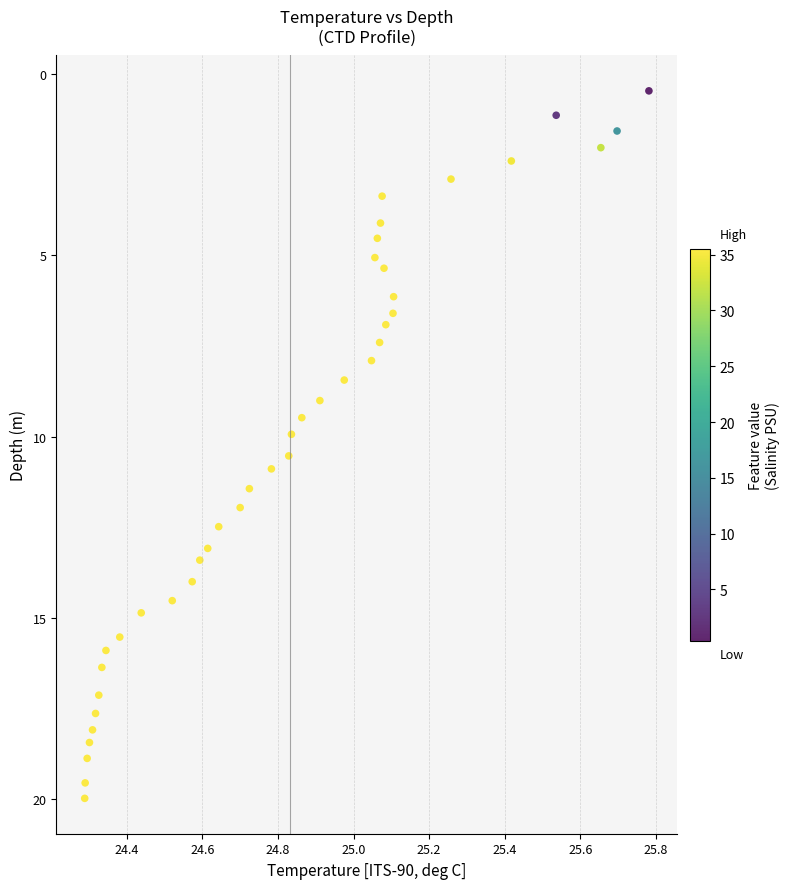

What is the range of X values (max minus min)?

1.5